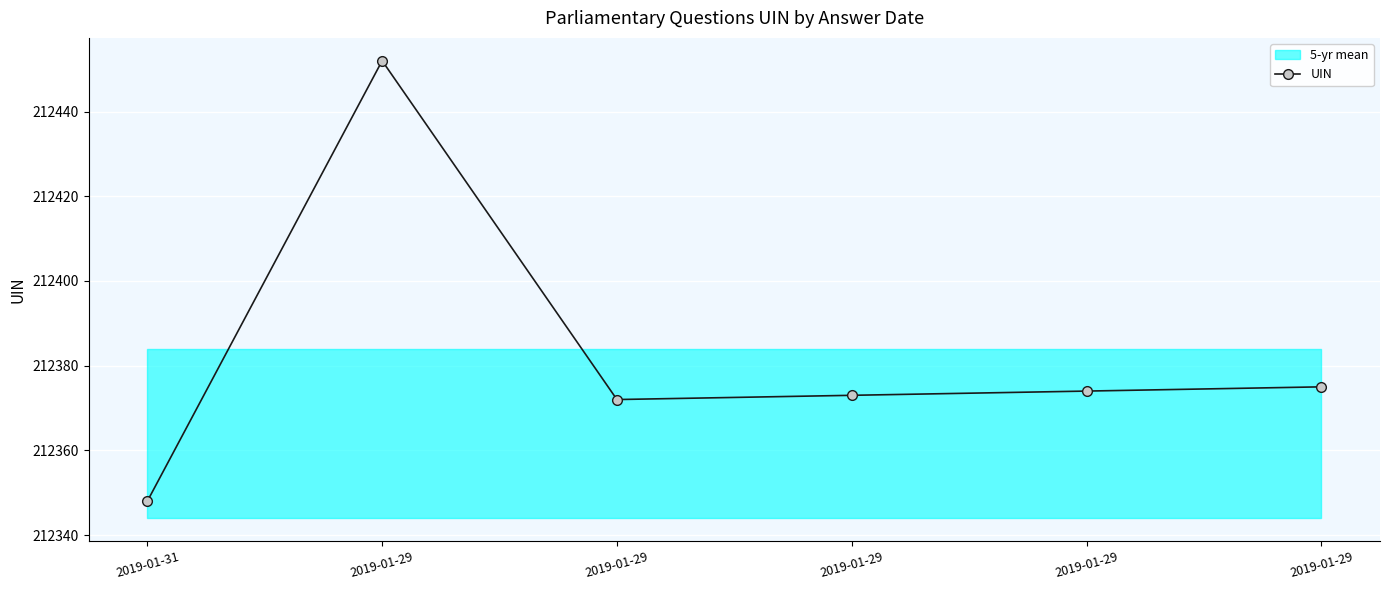

What is the change in value from 2019-01-31 to 2019-01-29?

+104